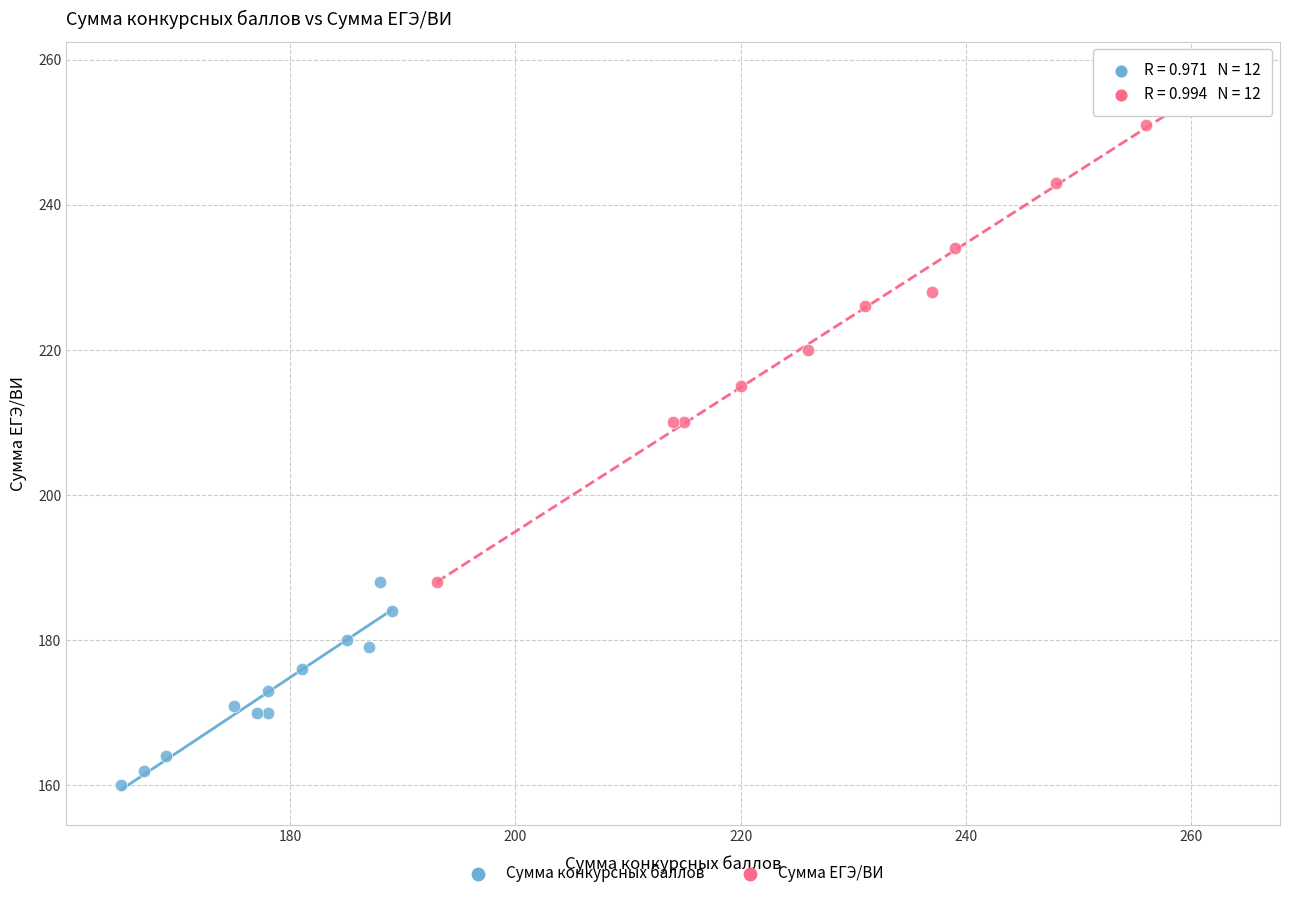

Which series reaches the maximum Y coordinate?

Сумма ЕГЭ/ВИ